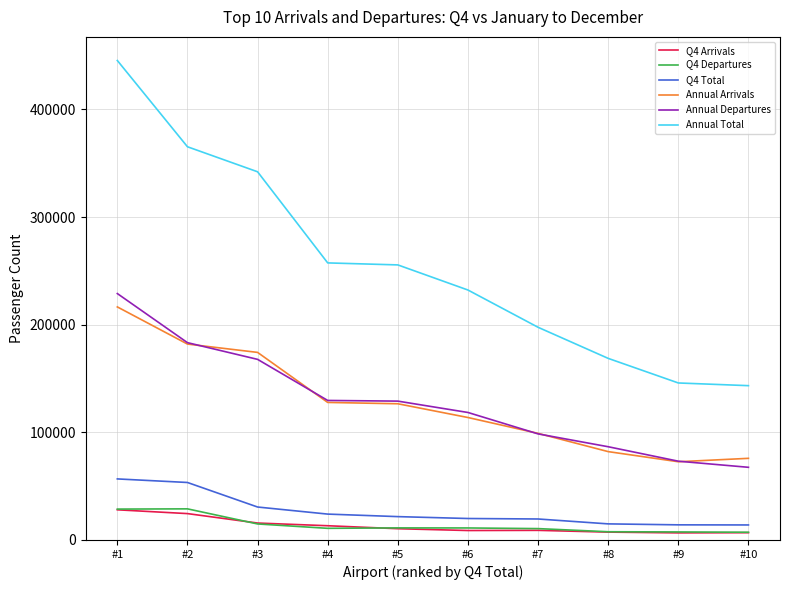

The value of Annual Total at #4 is 340678. True or false?

False